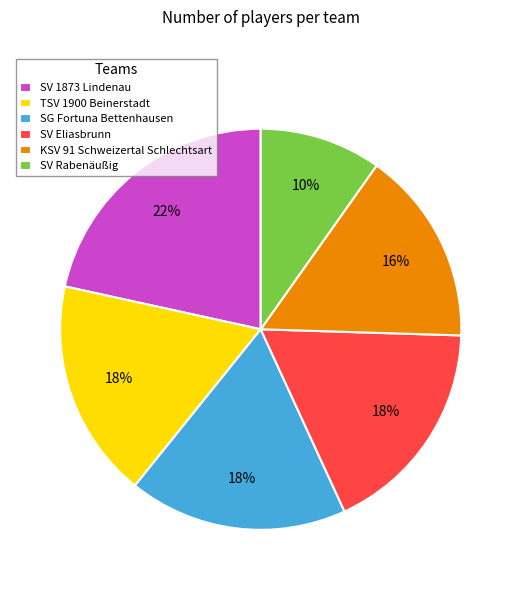

To the nearest percent, what portion does SV Rabenäußig represent?

10%